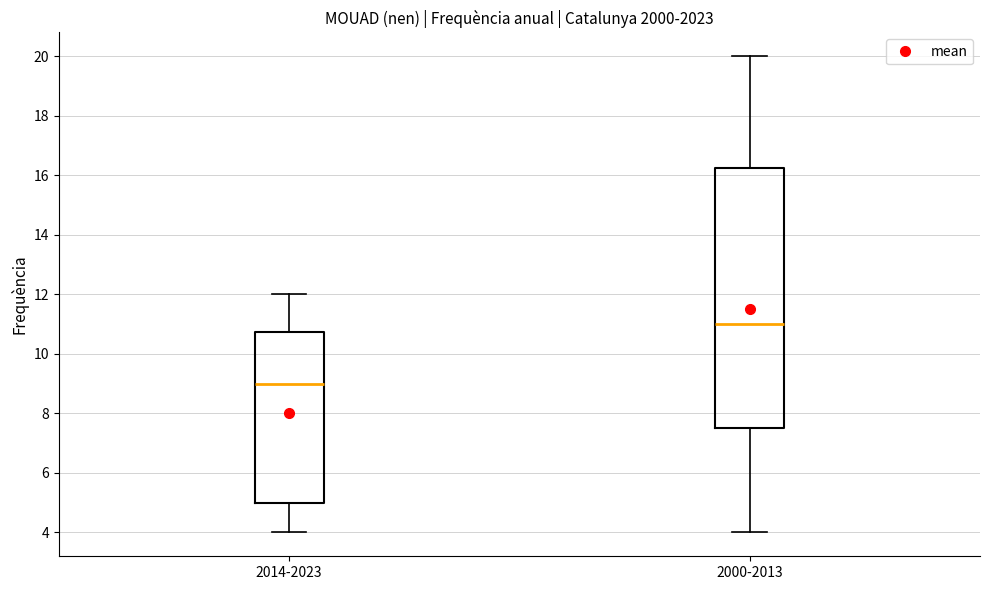

Comparing the boxes themselves (not the whiskers), which one is the tallest?

2000-2013